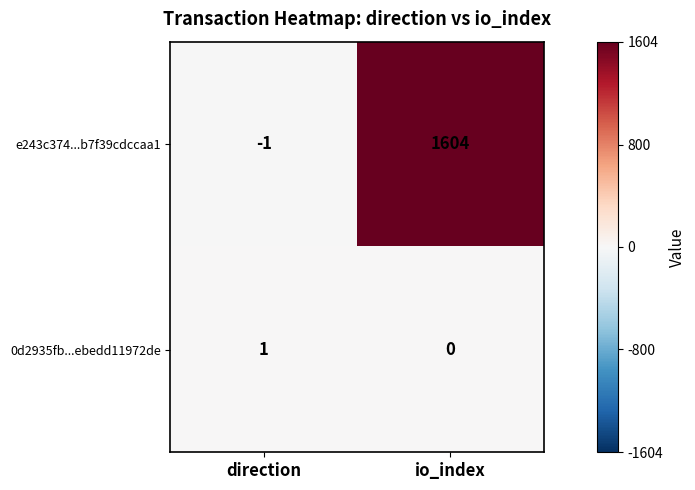

Where is e243c374...b7f39cdccaa1 nearest to the value 801?

direction